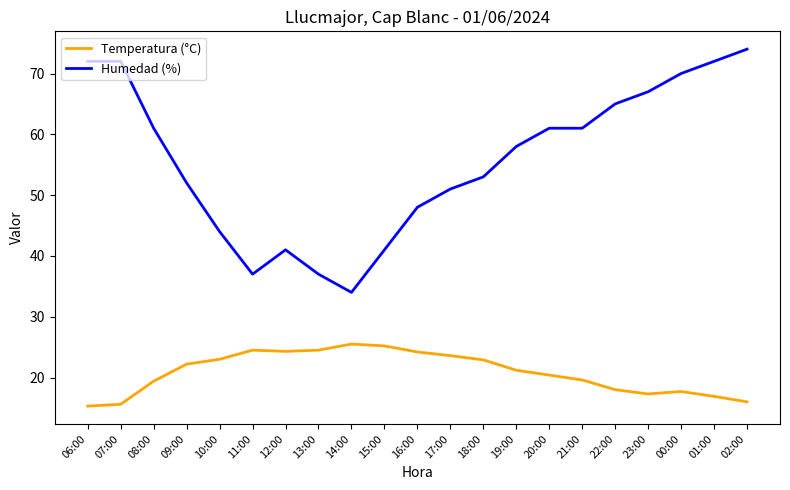

At which label is Humedad (%) closest to 54?

18:00